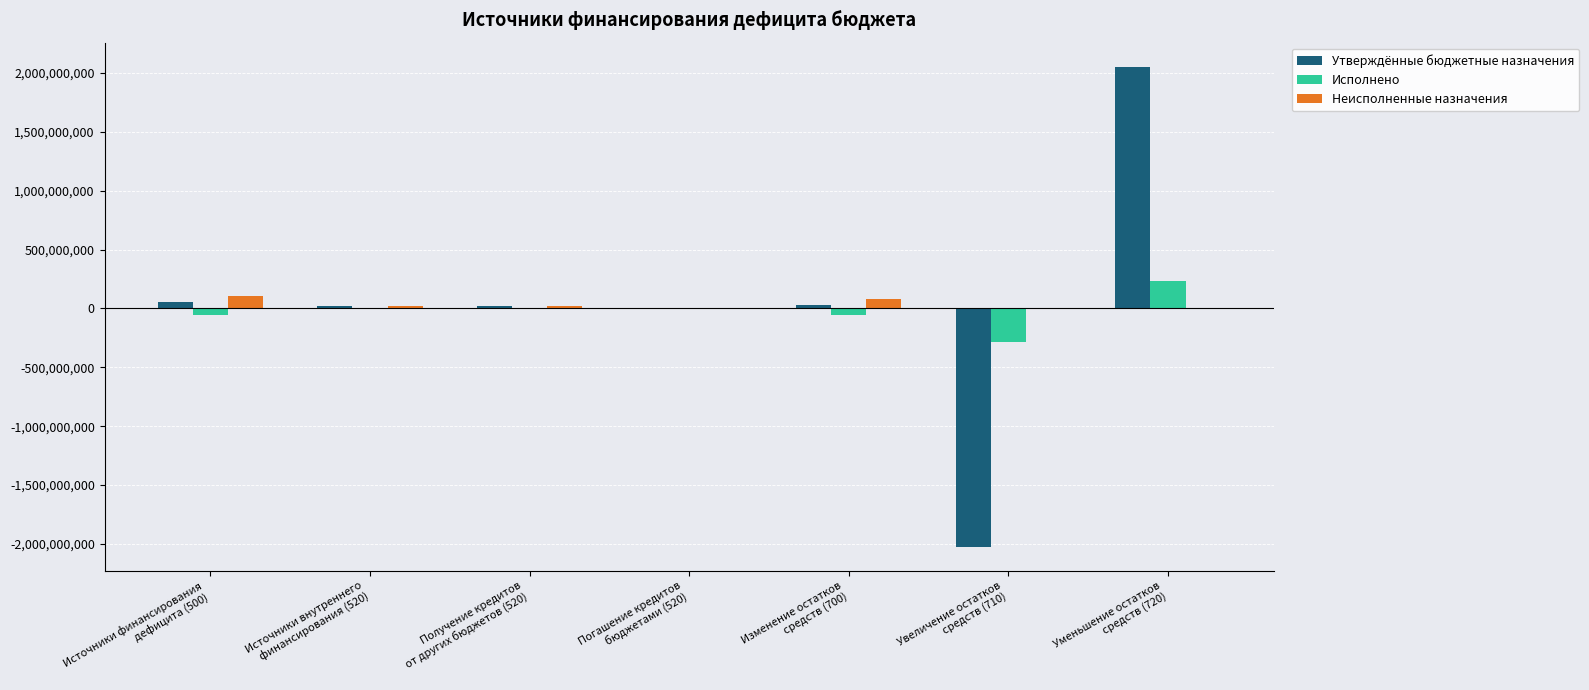

What is the sum of all Утверждённые бюджетные назначения values?

154933089.0